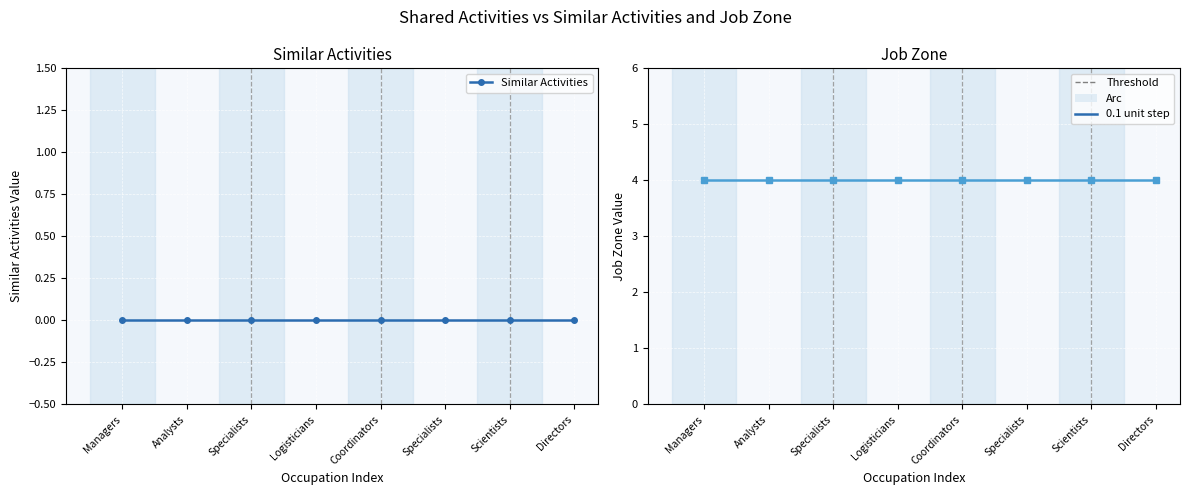

True or false: Job Zone has a value of 1 at Directors.

False